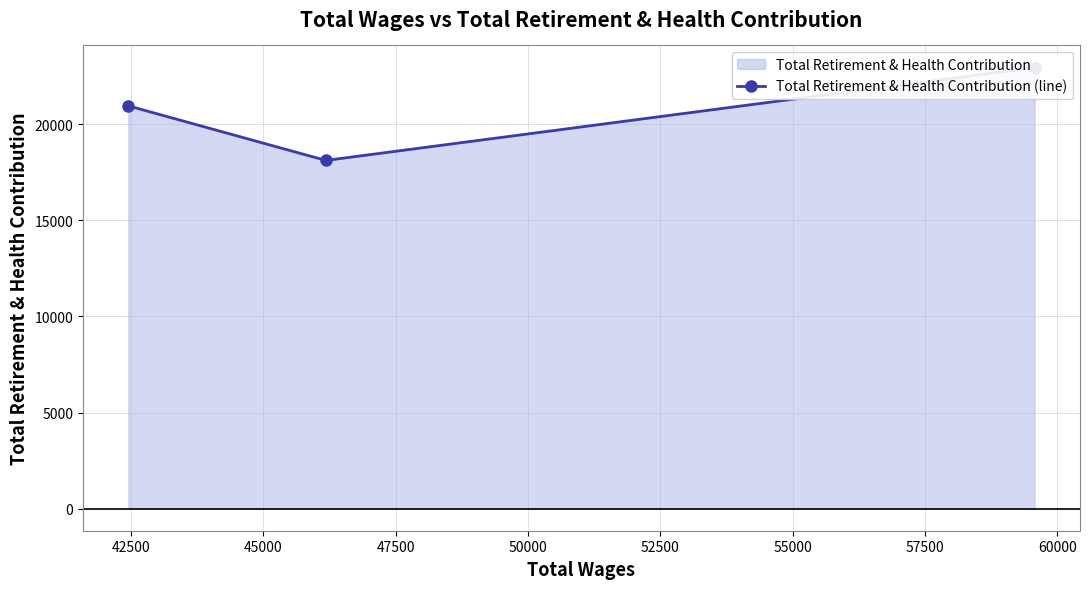

How many data points are above 20953?

1